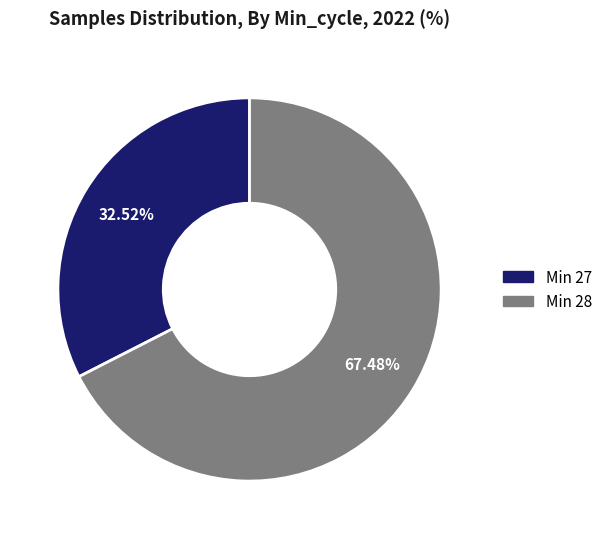

Is there a majority slice in this chart?

Yes